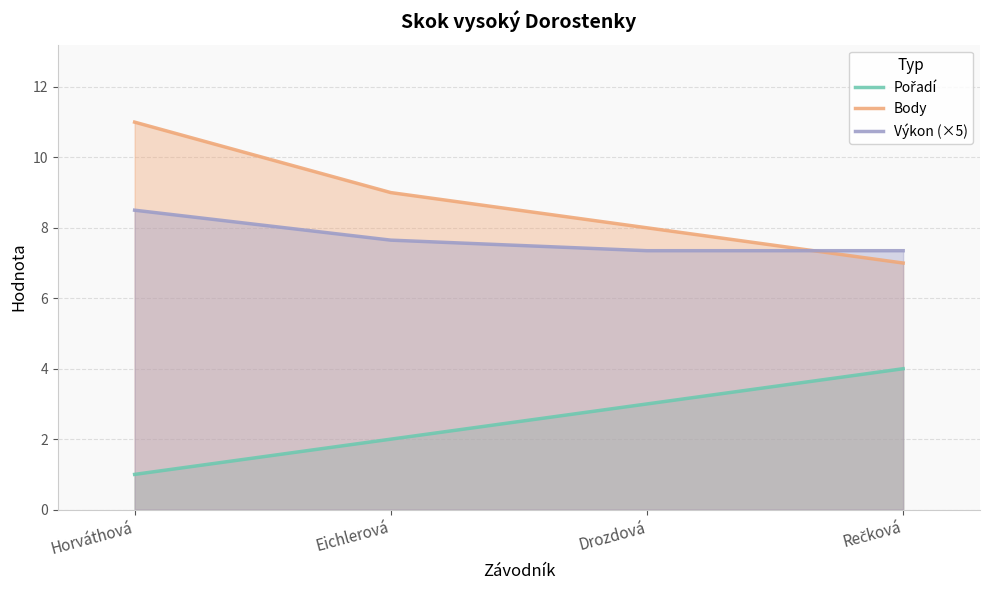

What is the spread (max minus min) of values at Rečková?

3.3